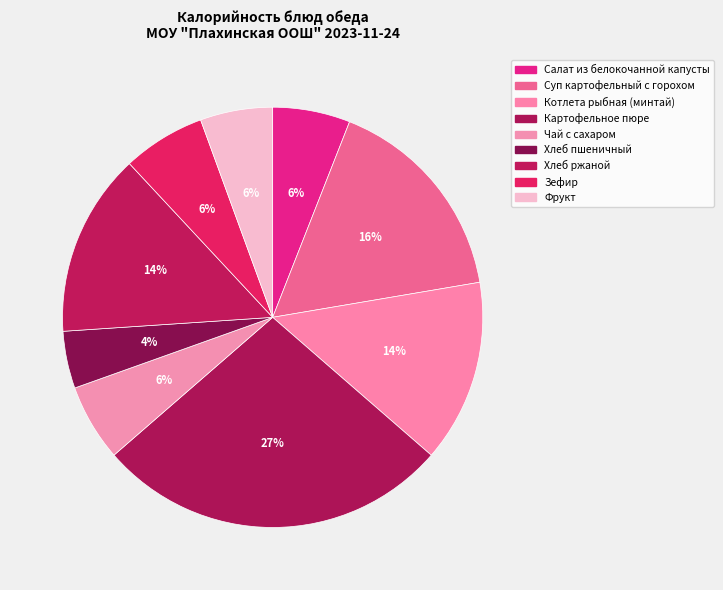

To the nearest percent, what is the combined percentage of Фрукт and Картофельное пюре?

33%